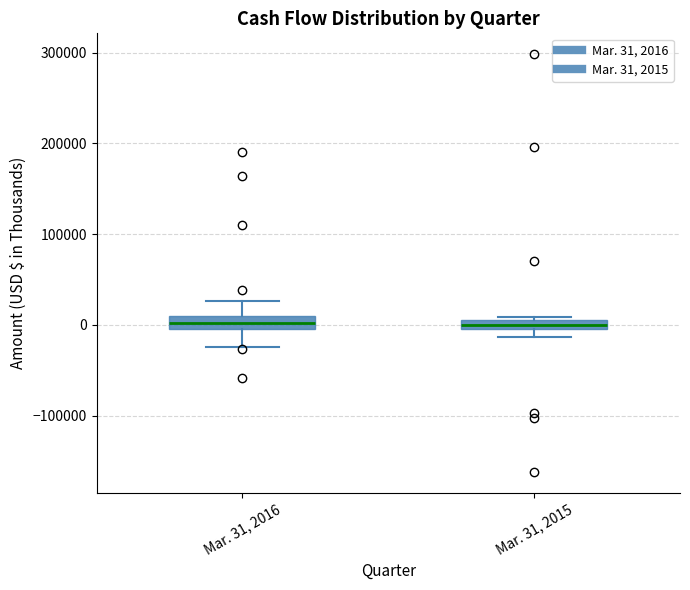

Where is the upper edge of the box for Mar. 31, 2015 on the y-axis? The values are not printed on the chart, so give them approximately, as read against the axis.

10000